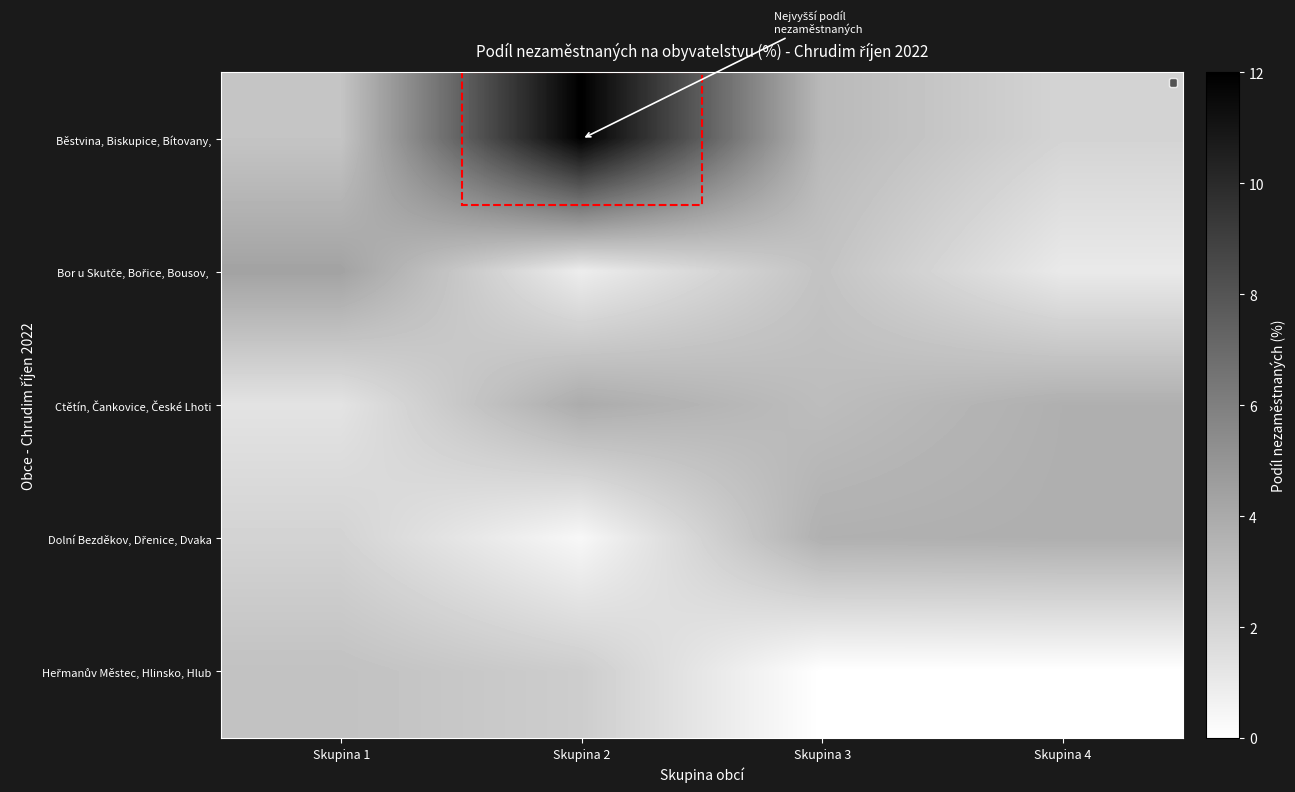

What is the spread (max minus min) of values at Skupina 4?

3.8